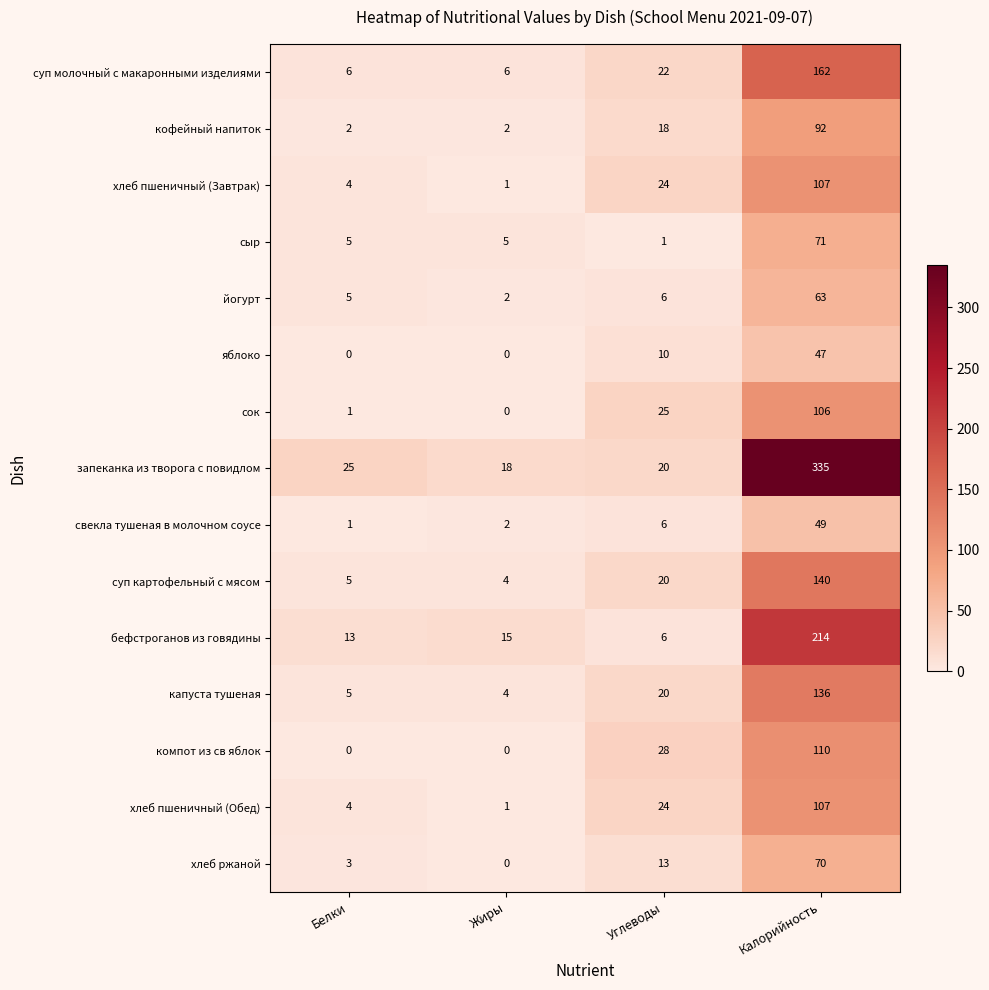

What is the difference between the сыр values at Калорийность and Углеводы?

70